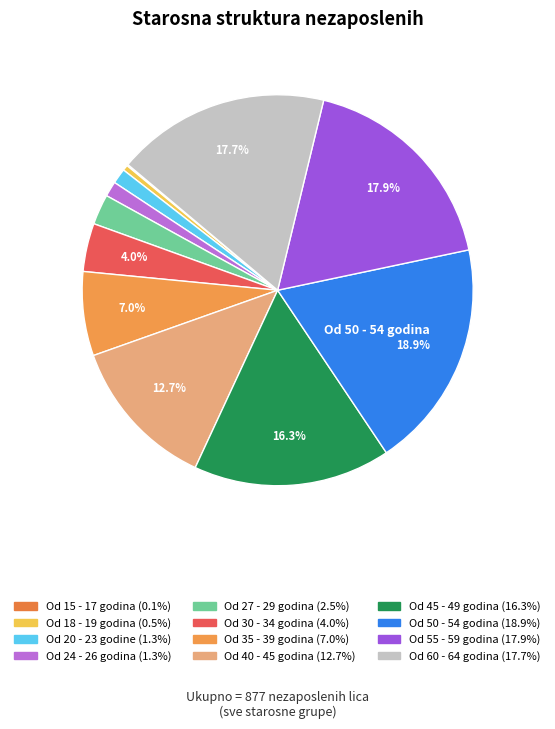

Approximately how many times larger is the value at Od 35 - 39 godina compared to Od 60 - 64 godina?

0.4